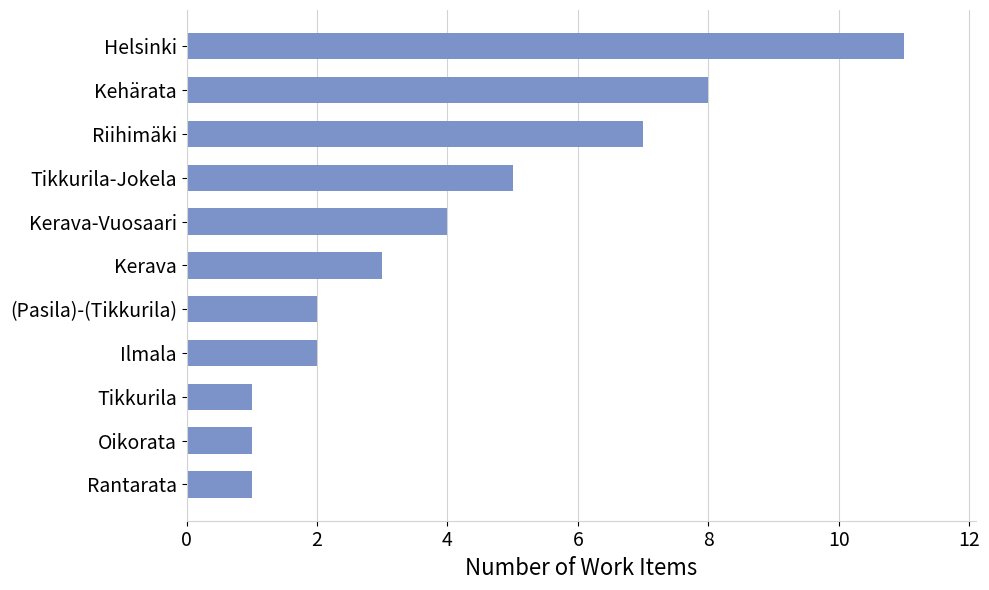

How many categories are shown in the chart?

11